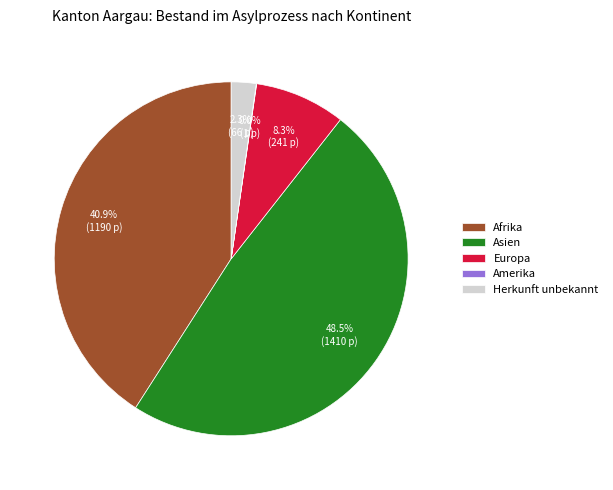

Does Europa account for over 50% of the chart?

No